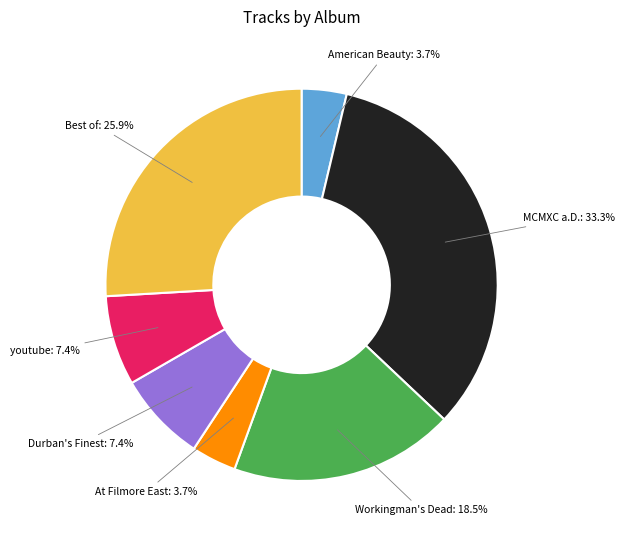

How many segments does this pie chart have?

7